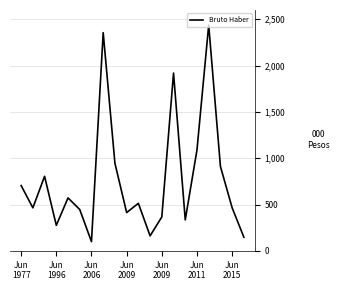

What is the smallest value displayed?

99.6